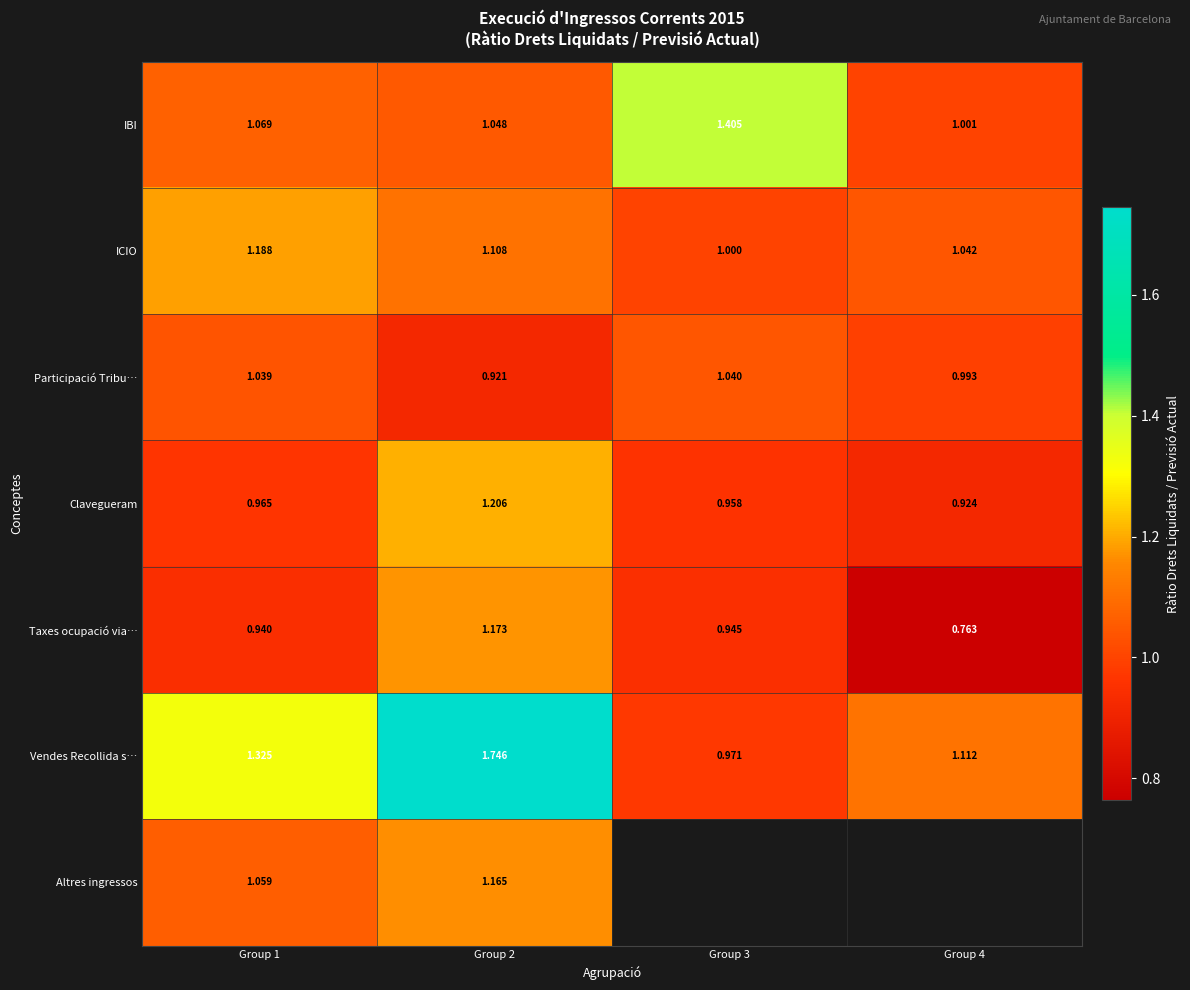

At how many categories does at least one series exceed 1?

4